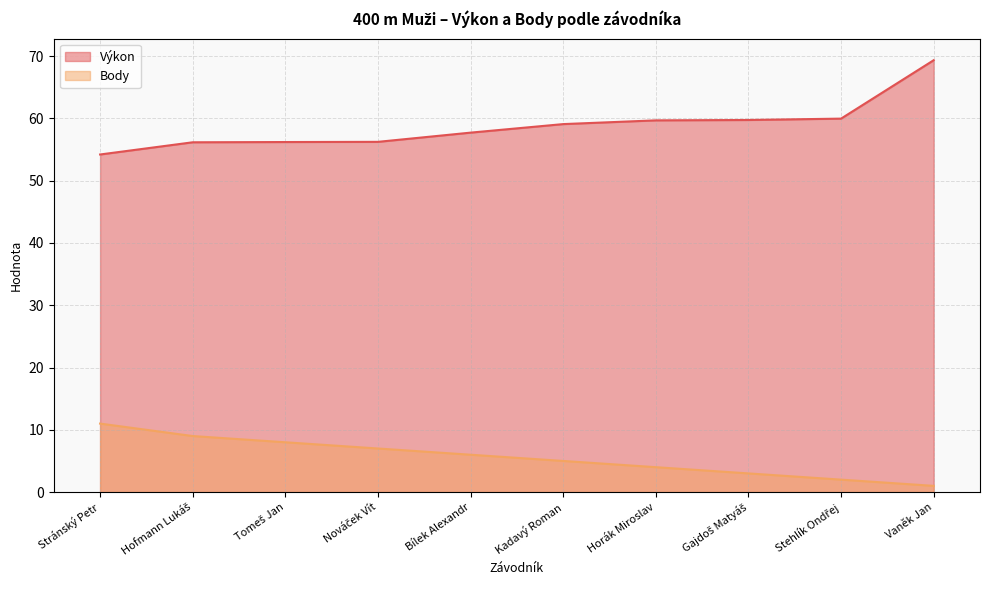

List the labels in order of Výkon value, smallest first.

Stránský Petr, Hofmann Lukáš, Tomeš Jan, Nováček Vít, Bílek Alexandr, Kadavý Roman, Horák Miroslav, Gajdoš Matyáš, Stehlík Ondřej, Vaněk Jan